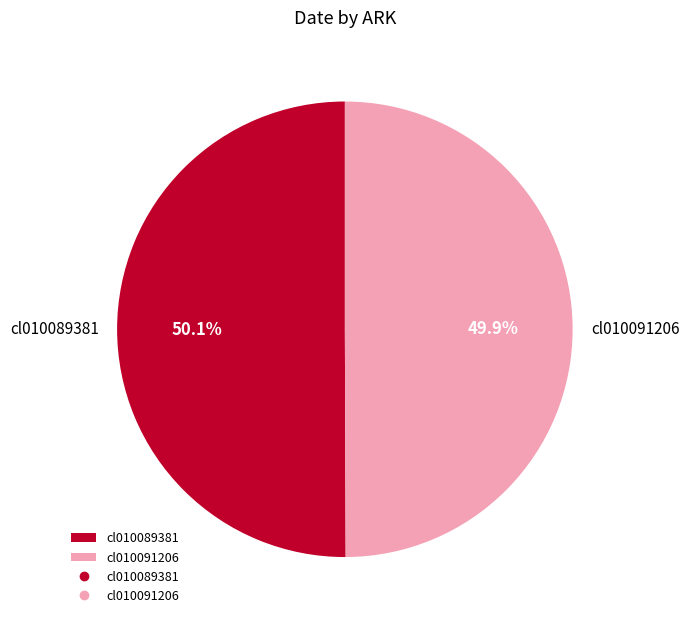

To the nearest percent, what percentage of the pie is cl010091206?

50%